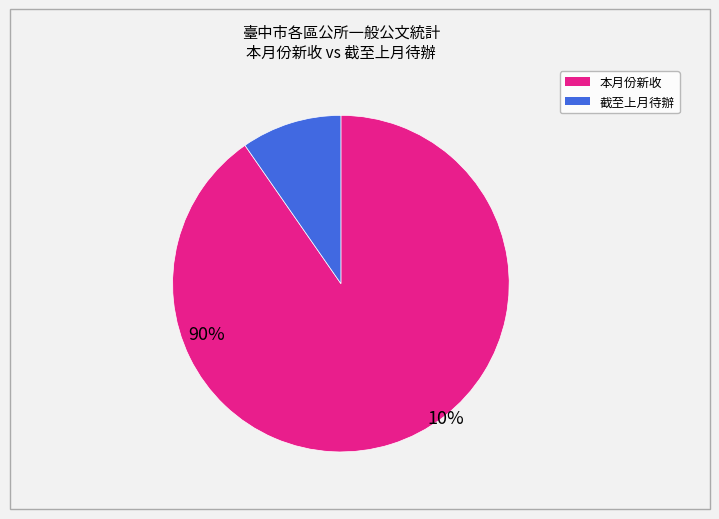

Is there a majority slice in this chart?

Yes